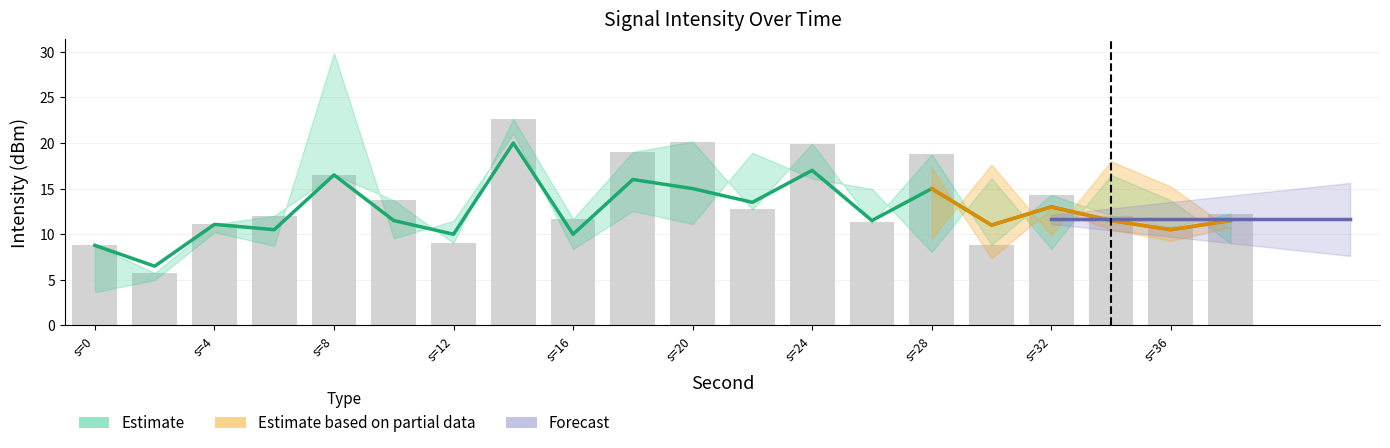

What is the smallest value displayed?

5.8